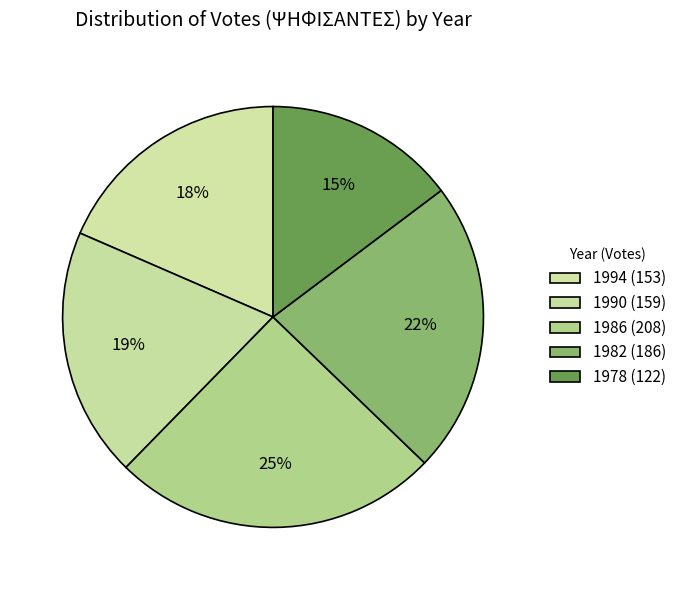

What is the largest slice in the pie chart?

1986